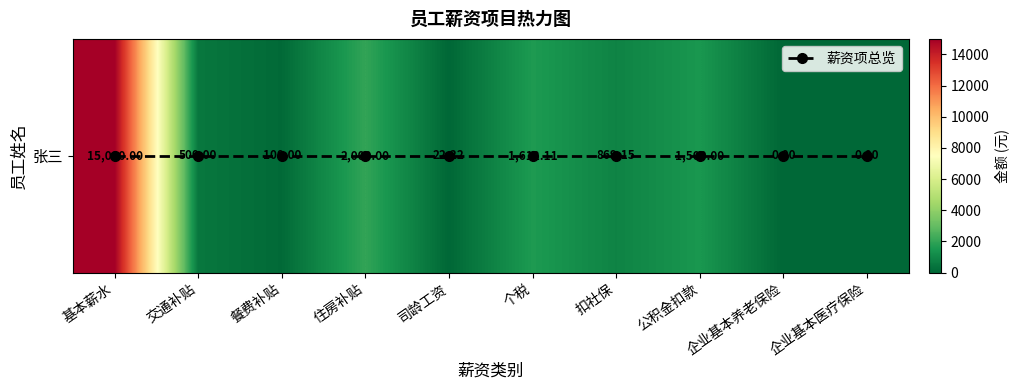

What is the maximum value shown in the chart?

15000.0